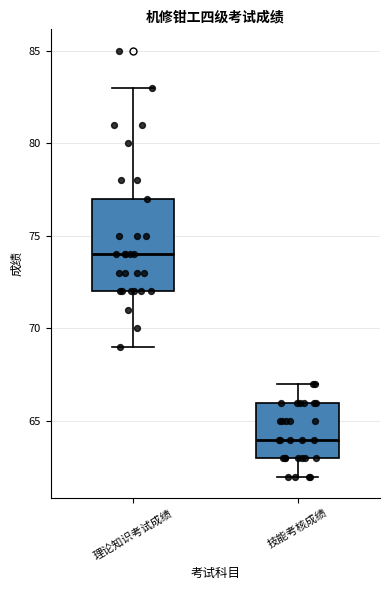

Where does the median line of the box for 理论知识考试成绩 sit on the y-axis? The values are not printed on the chart, so give them approximately, as read against the axis.

74